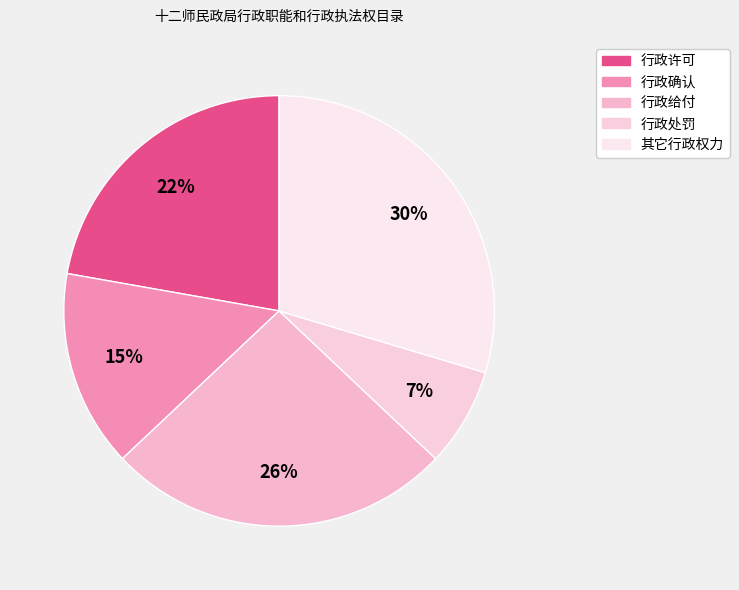

To the nearest percent, what portion does 行政处罚 represent?

7%